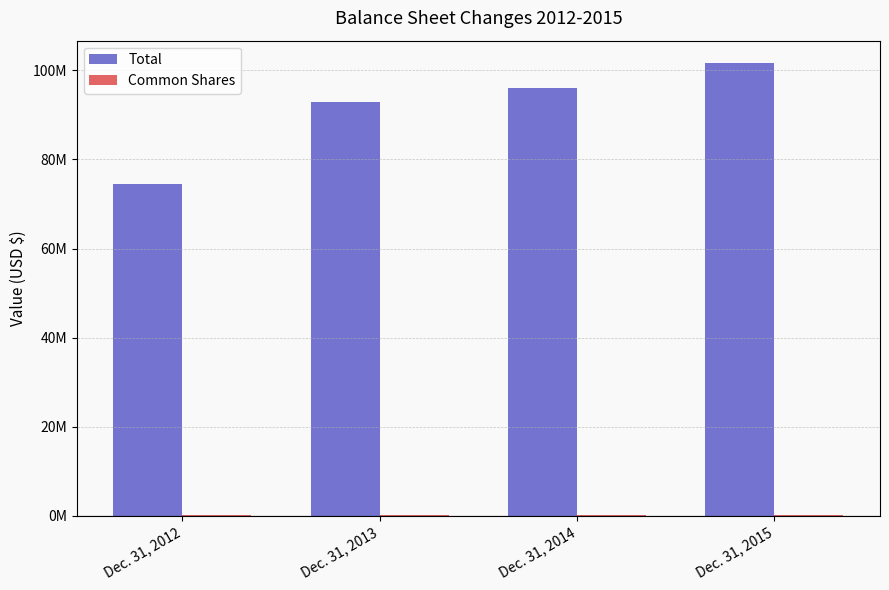

Where does the Common Shares series first go above 223131?

Dec. 31, 2015